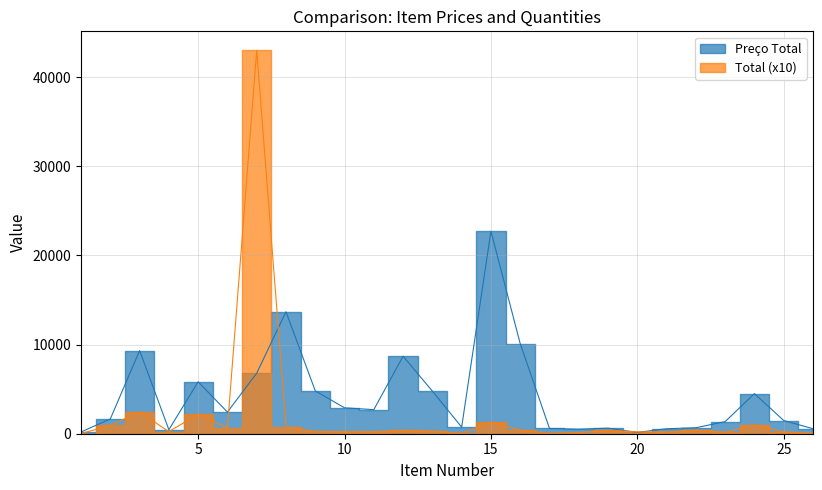

At which label is Total closest to 21510?

3